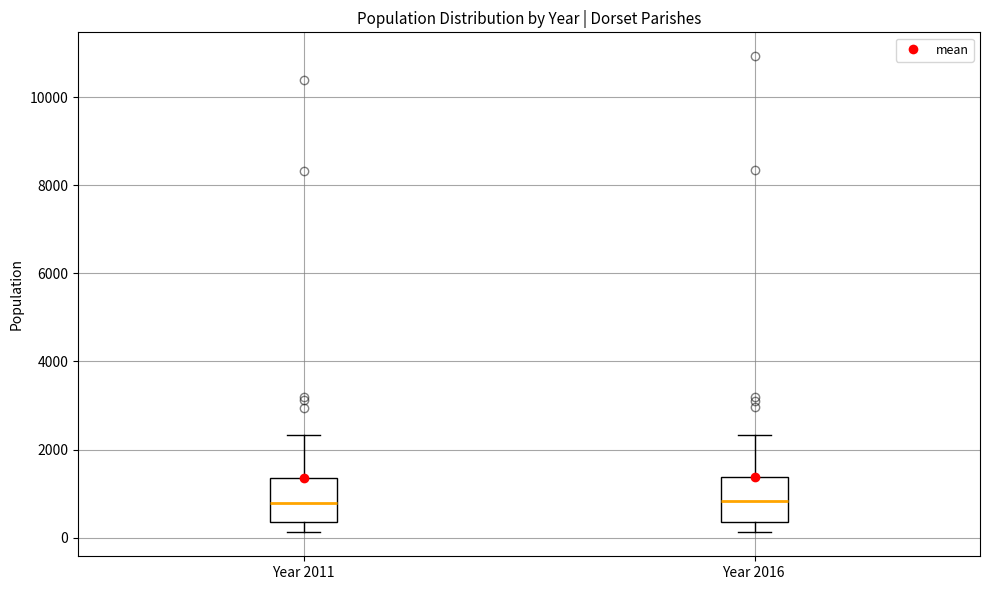

Reading left to right, transcribe this box plot: for each box, give where its median line is, the range the box spans, and where its two whiskers end, as read against the y-axis. The values are not printed on the chart, so give them approximately, as read against the axis.

Year 2011: median 800, box 400 to 1400, whiskers 200 to 2400
Year 2016: median 800, box 400 to 1400, whiskers 200 to 2400